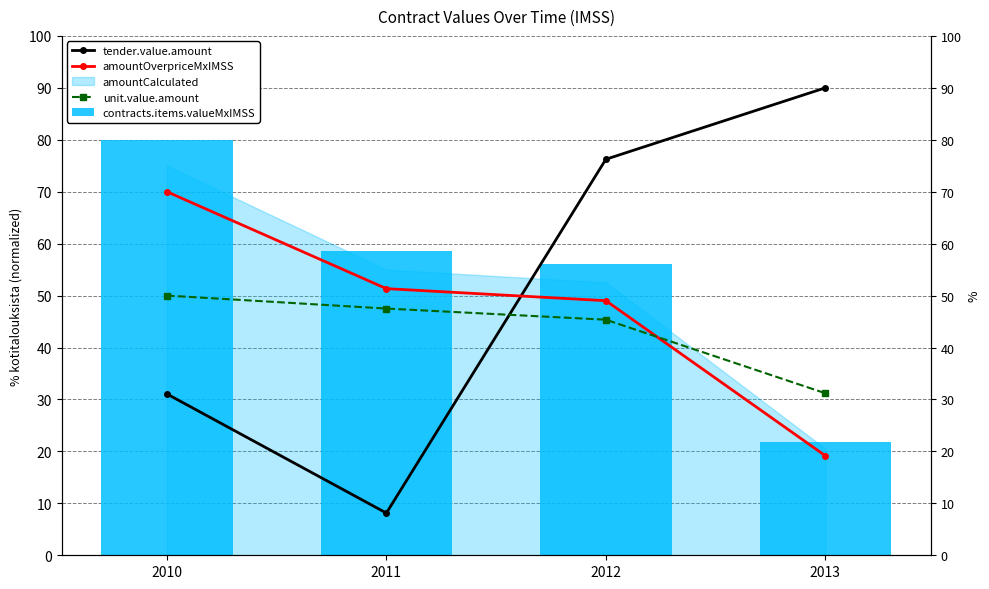

What is the difference between the highest and lowest values at 2011?

50.5